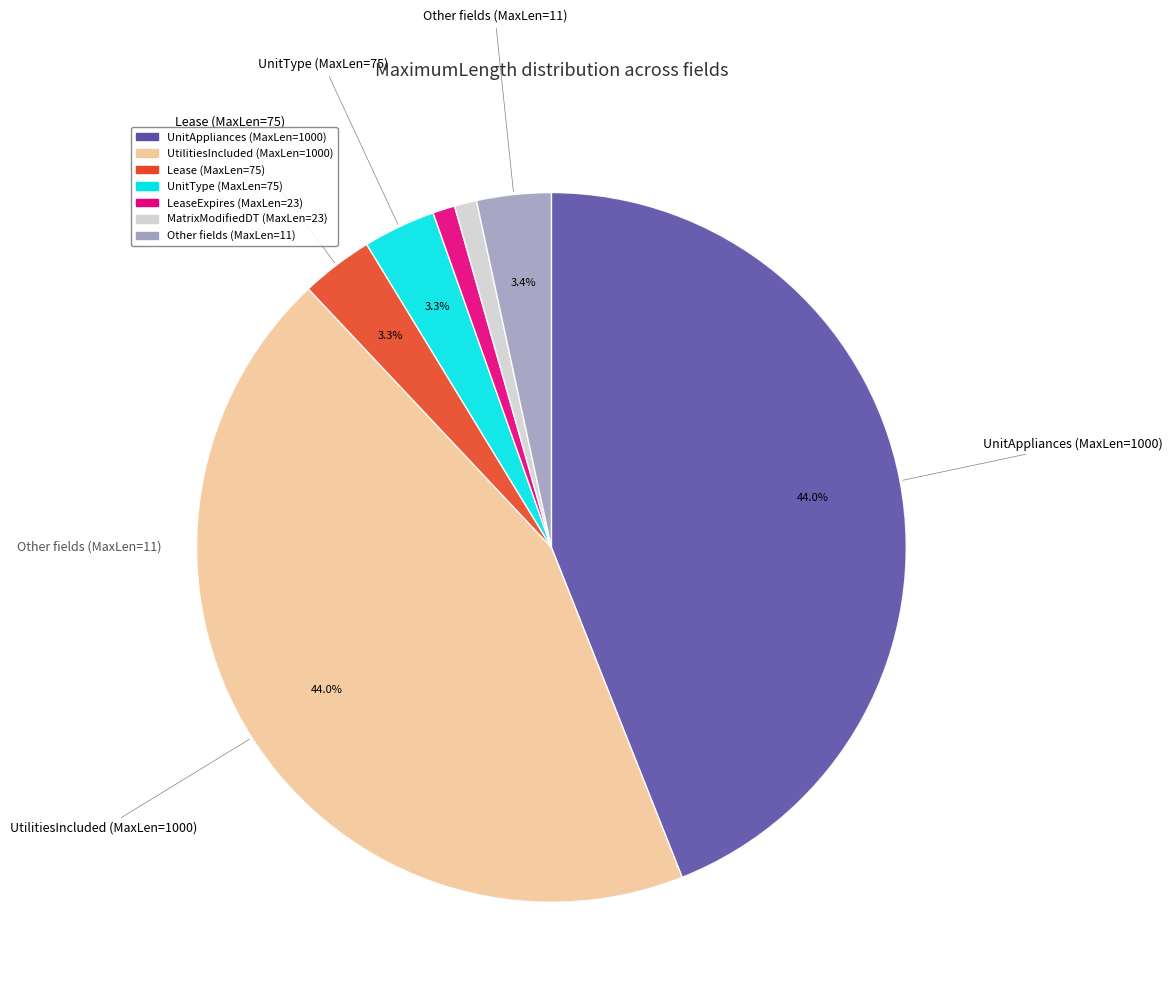

Does any single category account for the majority?

No